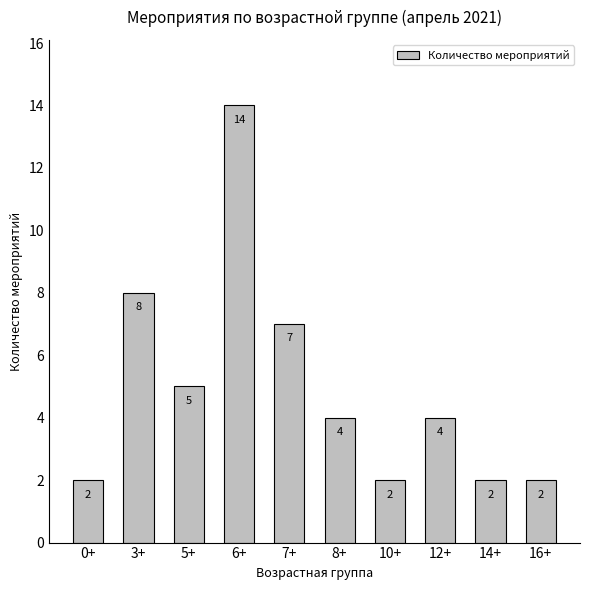

What is the difference between the maximum and minimum values?

12